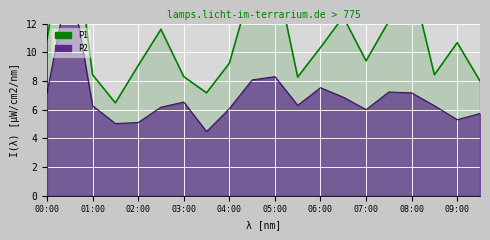

How many lines are shown in the chart?

2